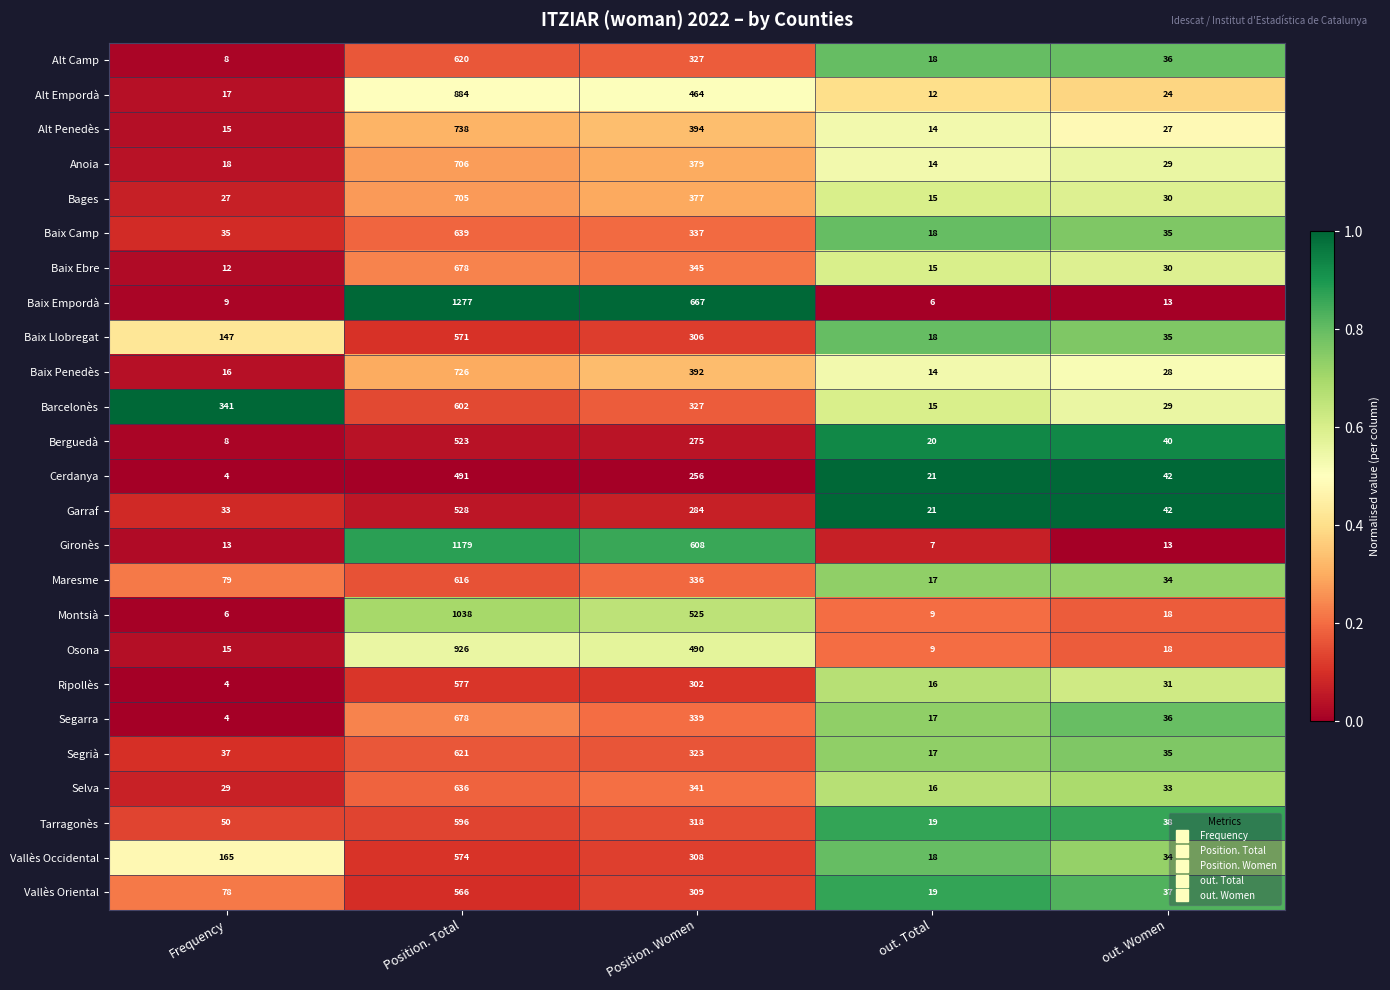

What is the sum of the Alt Camp values at Position. Total and out. Total?

638